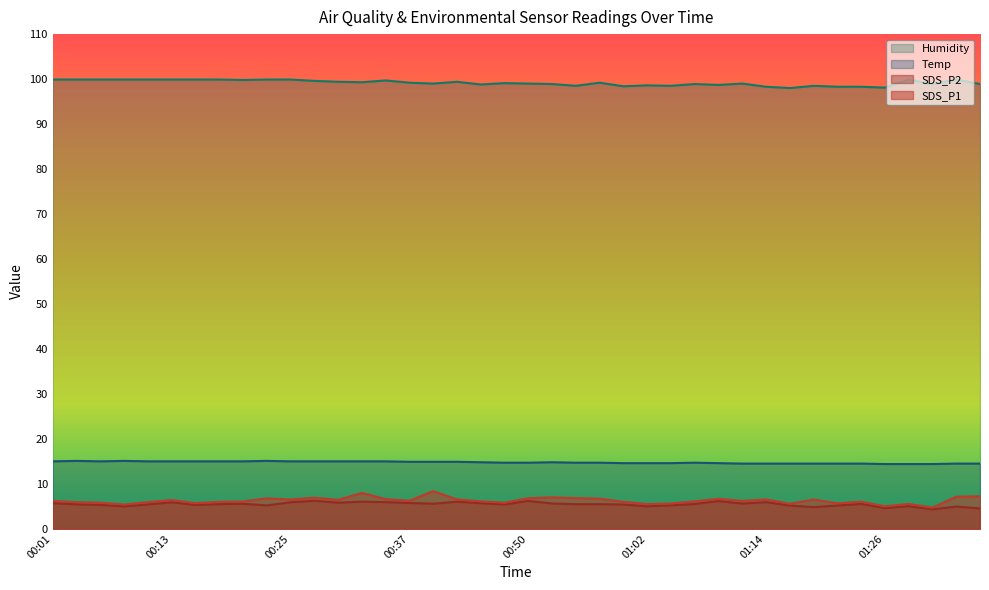

Reading left to right, what are all the values shown in this chart?

SDS_P1: 6.2	5.9	5.8	5.4	5.9	6.4	5.7	6.0	6.1	6.8	6.5	6.9	6.4	8.0	6.6	6.2	8.4	6.5	6.1	5.8	6.8	7.0	6.8	6.7	6.0	5.5	5.6	6.1	6.7	6.2	6.5	5.6	6.5	5.7	6.0	5.0	5.5	4.7	7.1	7.2
SDS_P2: 5.7	5.4	5.3	5.0	5.4	5.9	5.3	5.5	5.6	5.2	5.9	6.2	5.8	6.0	5.9	5.7	5.6	6.0	5.7	5.4	6.2	5.6	5.5	5.5	5.4	5.0	5.2	5.5	6.2	5.6	5.9	5.2	4.8	5.2	5.5	4.6	5.0	4.3	4.9	4.5
Temp: 15.0	15.1	15.0	15.1	15.0	15.0	15.0	15.0	15.0	15.1	15.0	15.0	15.0	15.0	15.0	14.9	14.9	14.9	14.8	14.7	14.7	14.8	14.7	14.7	14.6	14.6	14.6	14.7	14.6	14.5	14.5	14.5	14.5	14.5	14.5	14.4	14.4	14.4	14.5	14.5
Humidity: 99.9	99.9	99.9	99.9	99.9	99.9	99.9	99.9	99.8	99.9	99.9	99.6	99.4	99.3	99.7	99.2	99.0	99.4	98.8	99.1	99.0	98.9	98.5	99.2	98.4	98.6	98.5	98.9	98.7	99.0	98.3	98.0	98.5	98.3	98.3	98.1	99.9	98.9	99.9	98.9